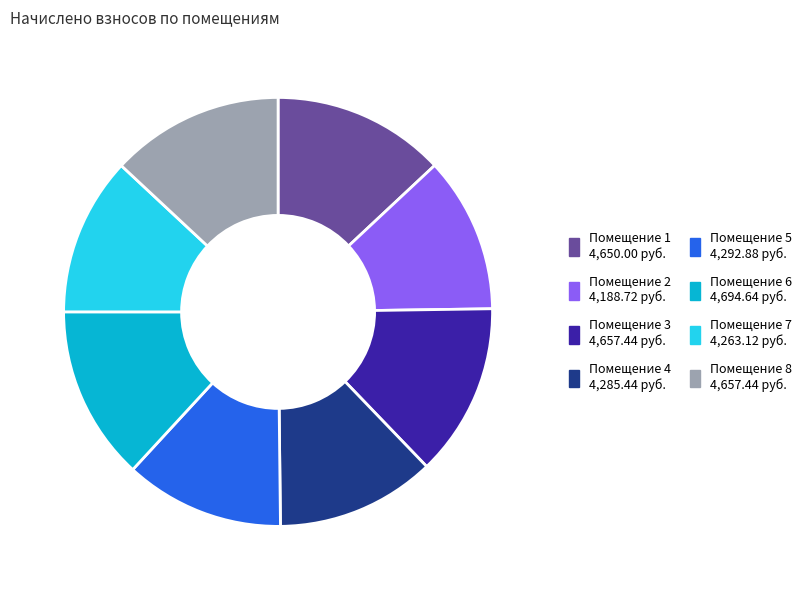

Is there a majority slice in this chart?

No